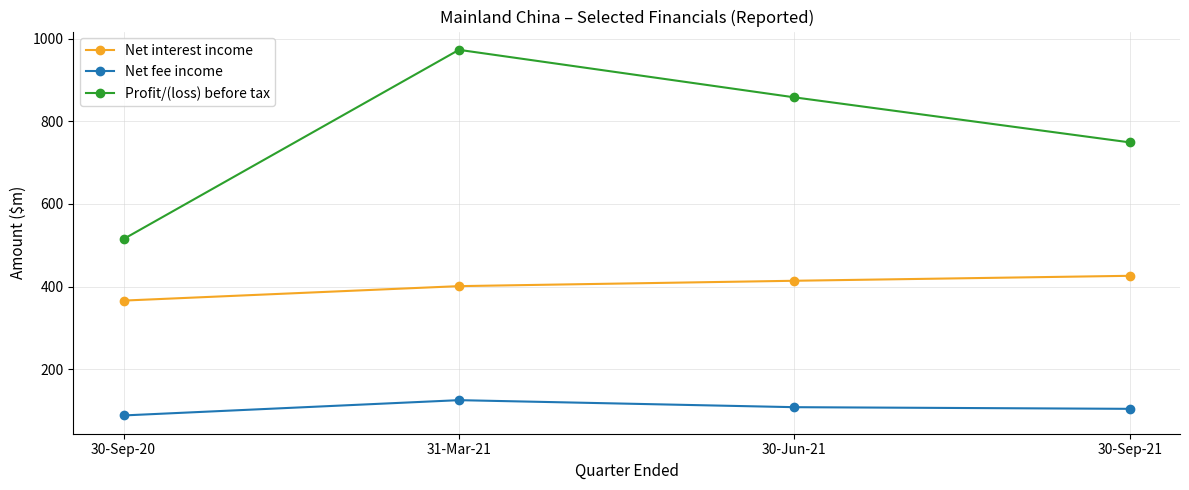

True or false: Profit/(loss) before tax and Net fee income intersect in this chart.

False